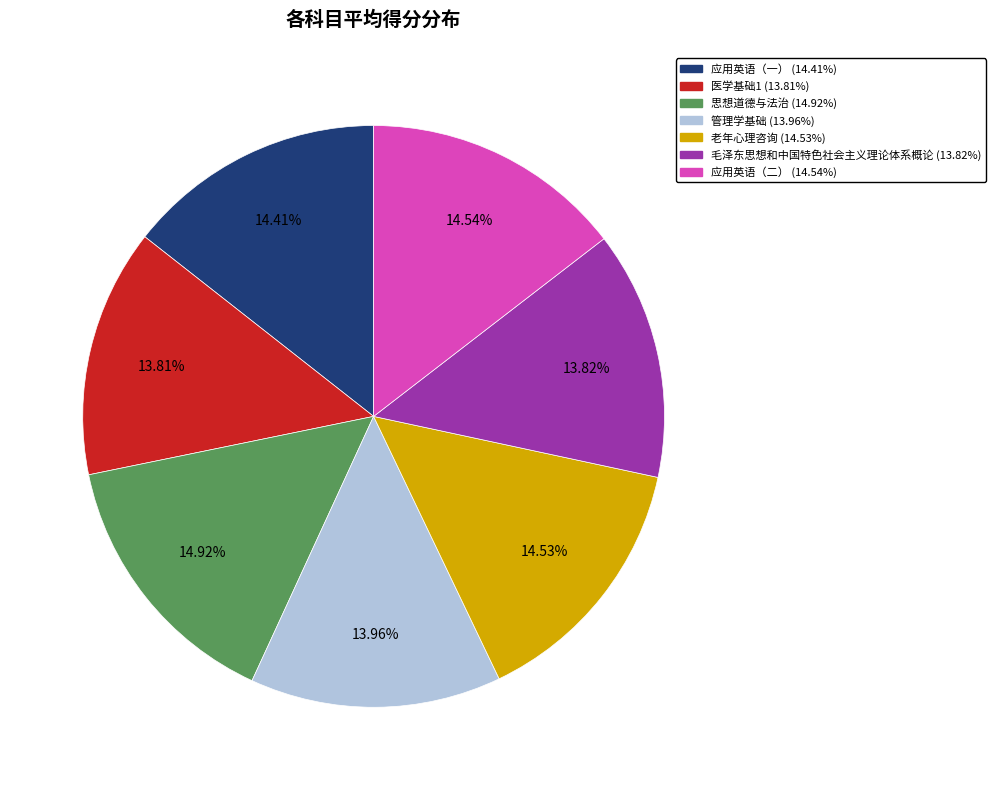

Between 医学基础1 and 应用英语（二）, which is larger?

应用英语（二）